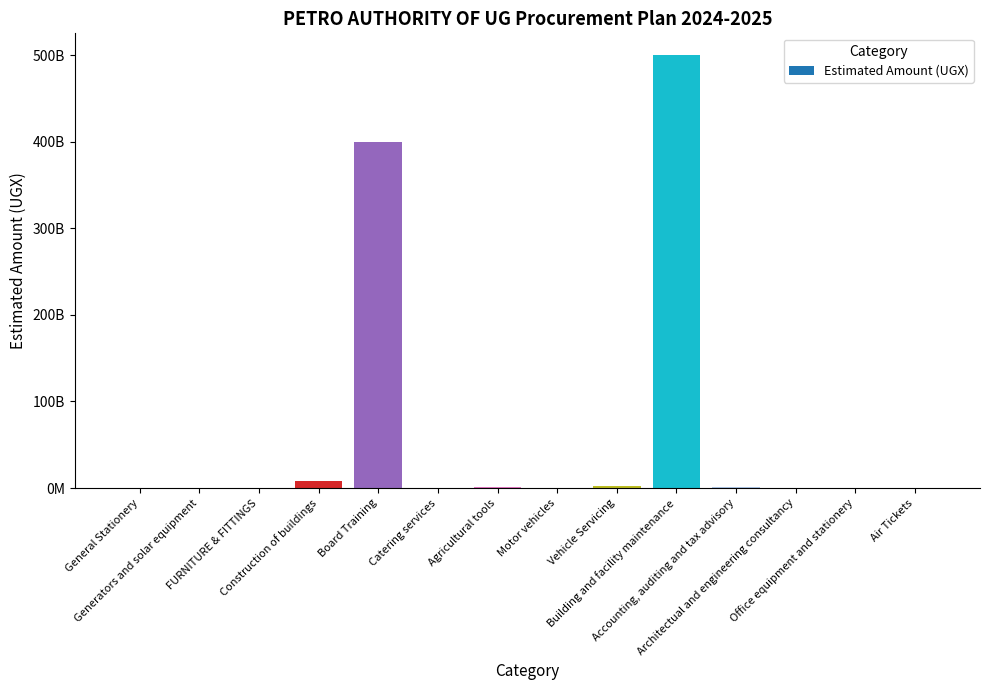

What is the greatest value displayed?

500100000000